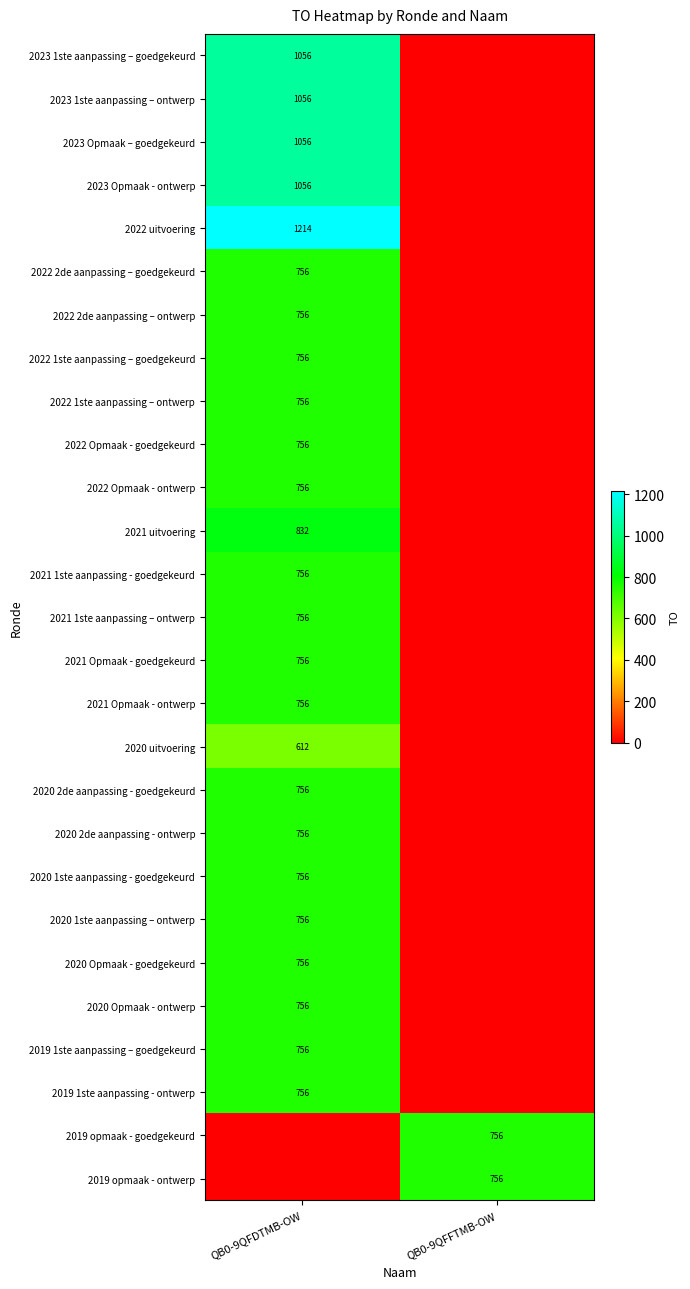

What is the difference between the highest and lowest values at QB0-9QFDTMB-OW?

1214